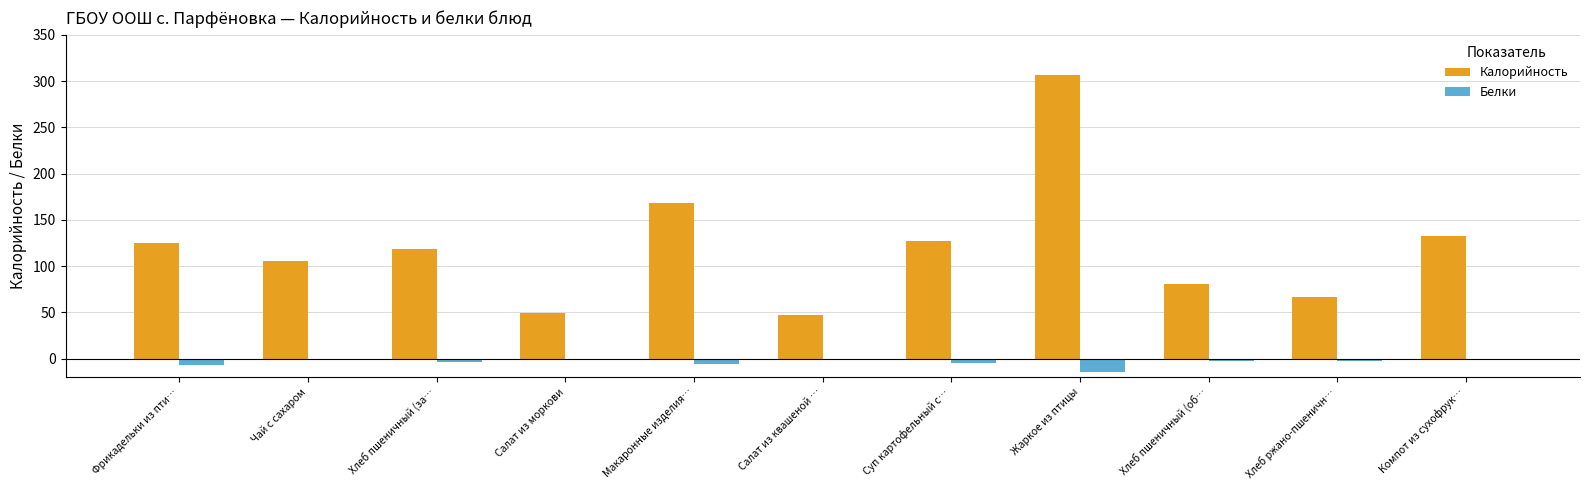

Where is Калорийность nearest to the value 176?

Макаронные изделия…